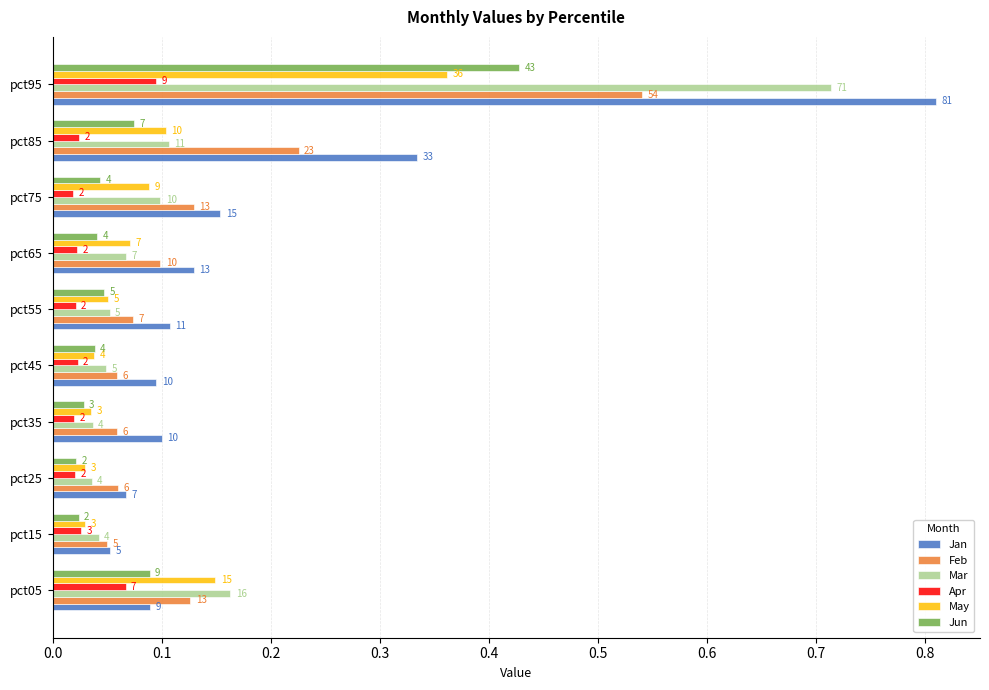

What are all the series names shown in the legend?

Jan, Feb, Mar, Apr, May, Jun